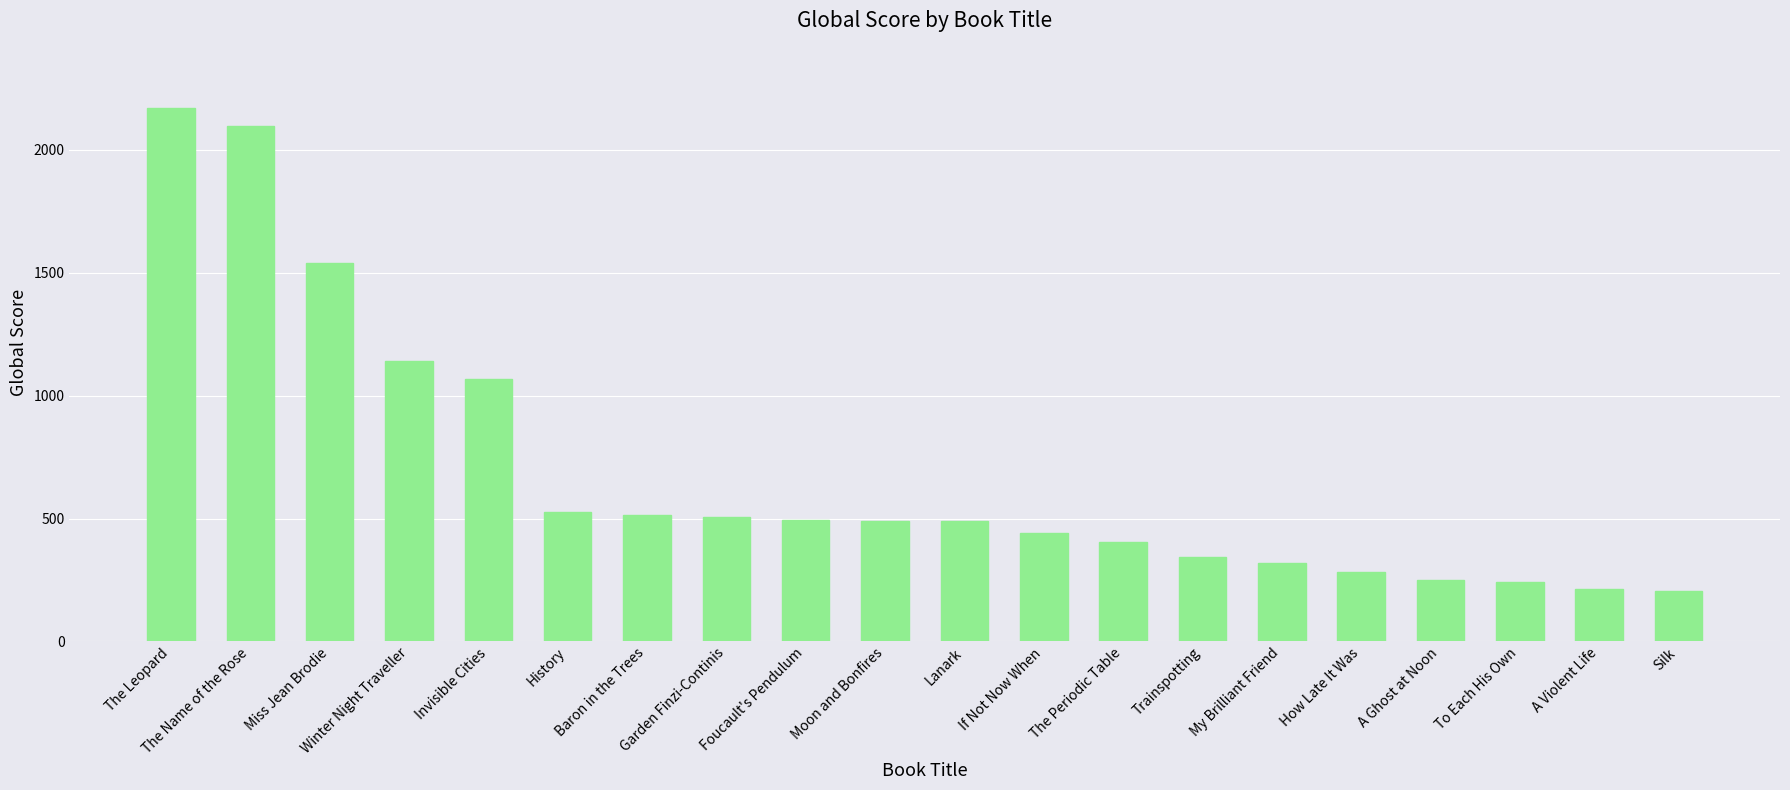

Does the chart contain stacked bars?

No